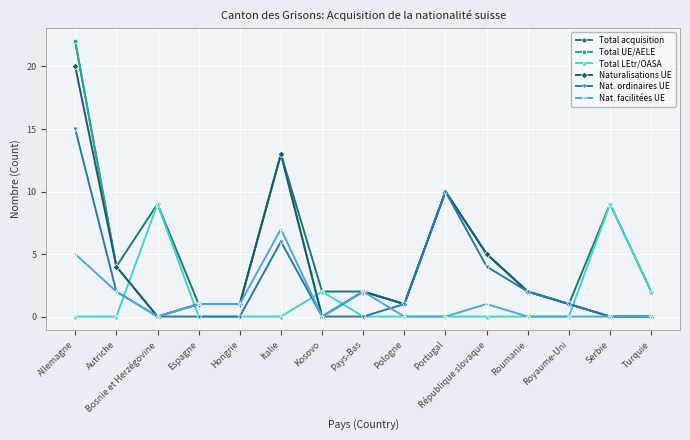

Reading right to left, extract all data points from this chart.

Total acquisition: 2	9	1	2	5	10	1	2	2	13	1	1	9	4	22
Total UE/AELE: 0	0	1	2	5	10	1	2	0	13	1	1	0	4	22
Total LEtr/OASA: 2	9	0	0	0	0	0	0	2	0	0	0	9	0	0
Naturalisations UE: 0	0	1	2	5	10	1	2	0	13	1	1	0	4	20
Nat. ordinaires UE: 0	0	1	2	4	10	1	0	0	6	0	0	0	2	15
Nat. facilitées UE: 0	0	0	0	1	0	0	2	0	7	1	1	0	2	5